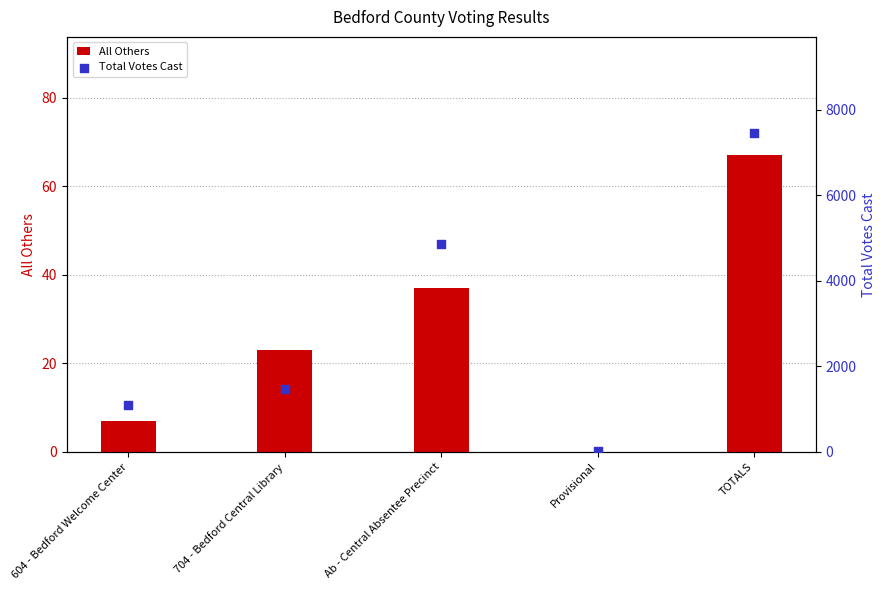

At how many categories does at least one series exceed 2380?

2